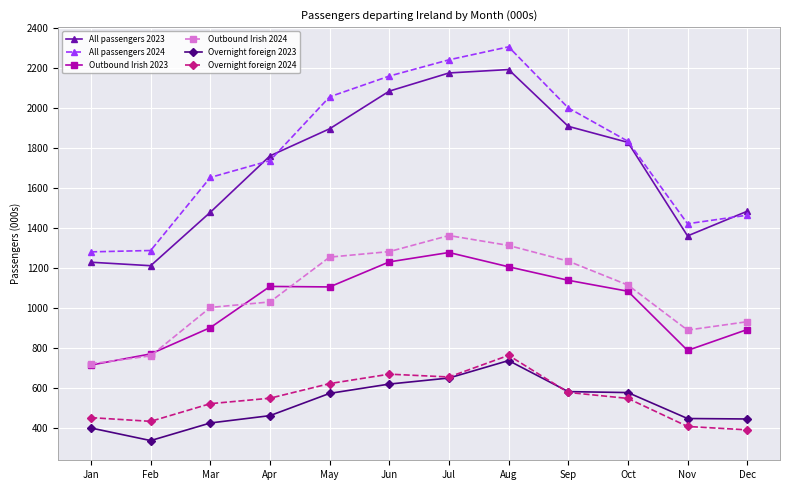

At which label does Outbound Irish 2024 first exceed 1115?

May